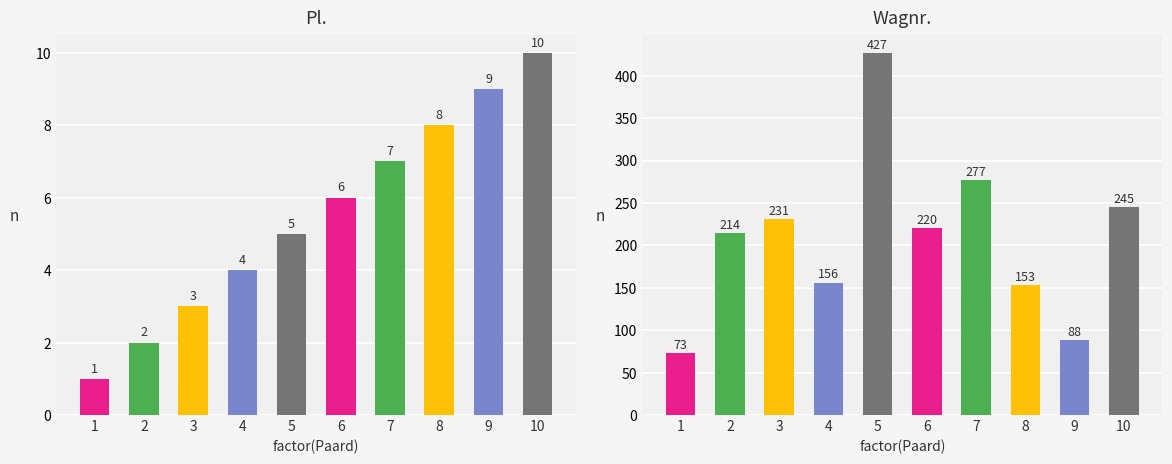

What is the sum of the Pl. values at 4 and 1?

5